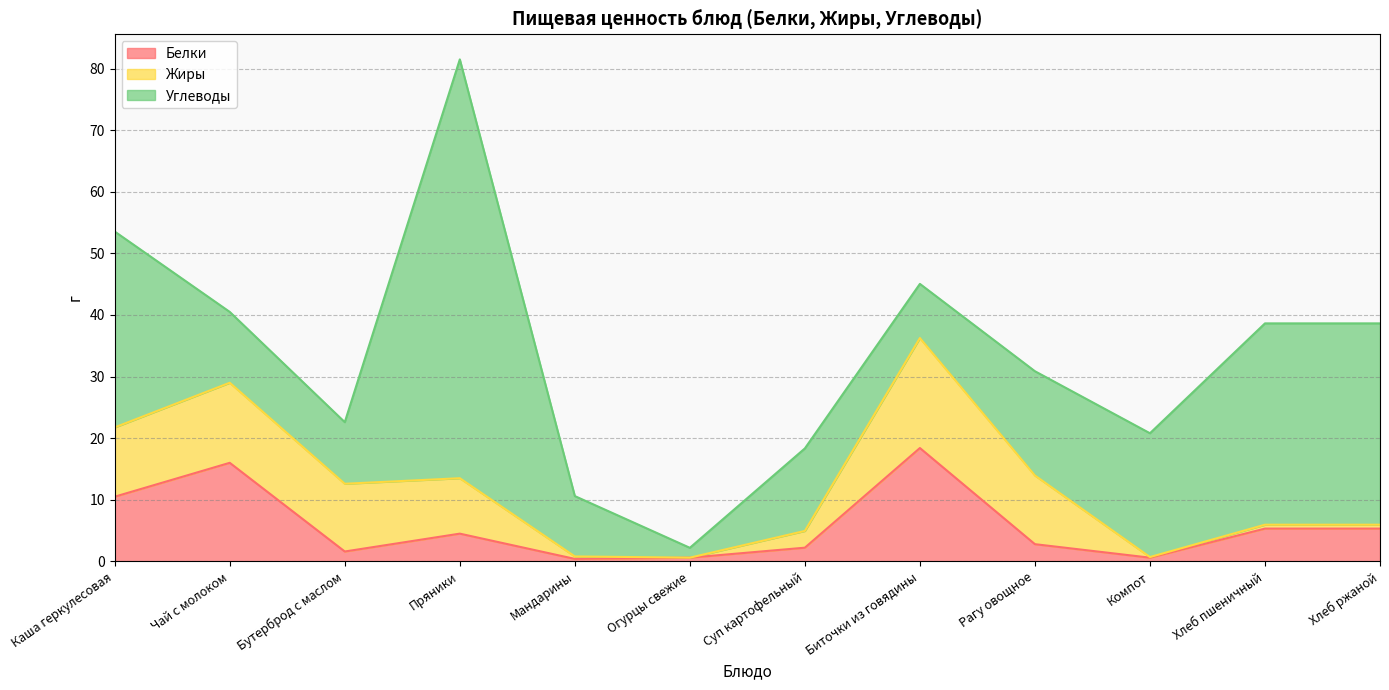

True or false: Жиры and Белки intersect in this chart.

True